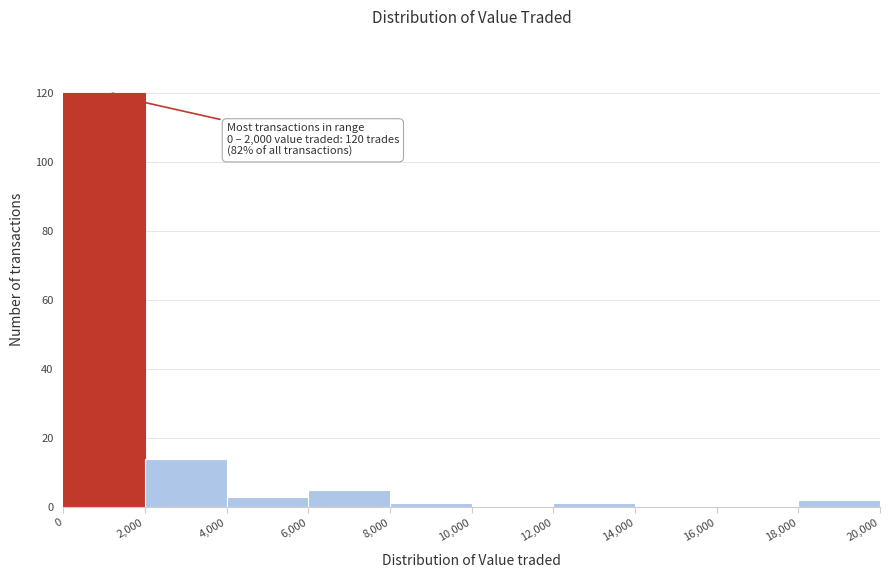

Which range on the x-axis has the tallest bar?

0 to 2,000